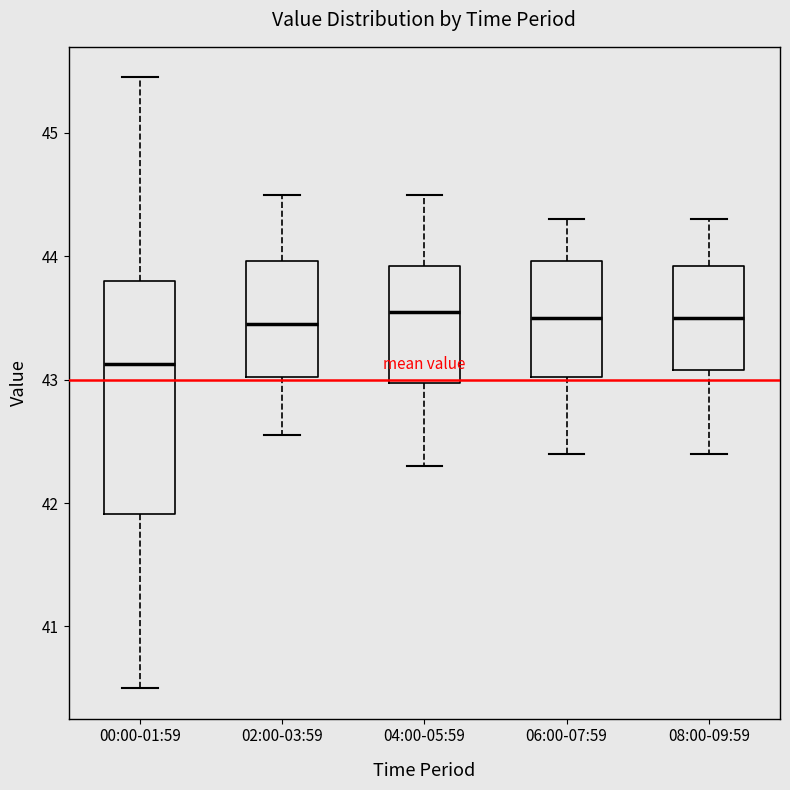

Reading left to right, transcribe this box plot: for each box, give where its median line is, the range the box spans, and where its two whiskers end, as read against the y-axis. The values are not printed on the chart, so give them approximately, as read against the axis.

00:00-01:59: median 43.1, box 41.9 to 43.8, whiskers 40.5 to 45.5
02:00-03:59: median 43.5, box 43.0 to 44.0, whiskers 42.6 to 44.5
04:00-05:59: median 43.6, box 43.0 to 43.9, whiskers 42.3 to 44.5
06:00-07:59: median 43.5, box 43.0 to 44.0, whiskers 42.4 to 44.3
08:00-09:59: median 43.5, box 43.1 to 43.9, whiskers 42.4 to 44.3